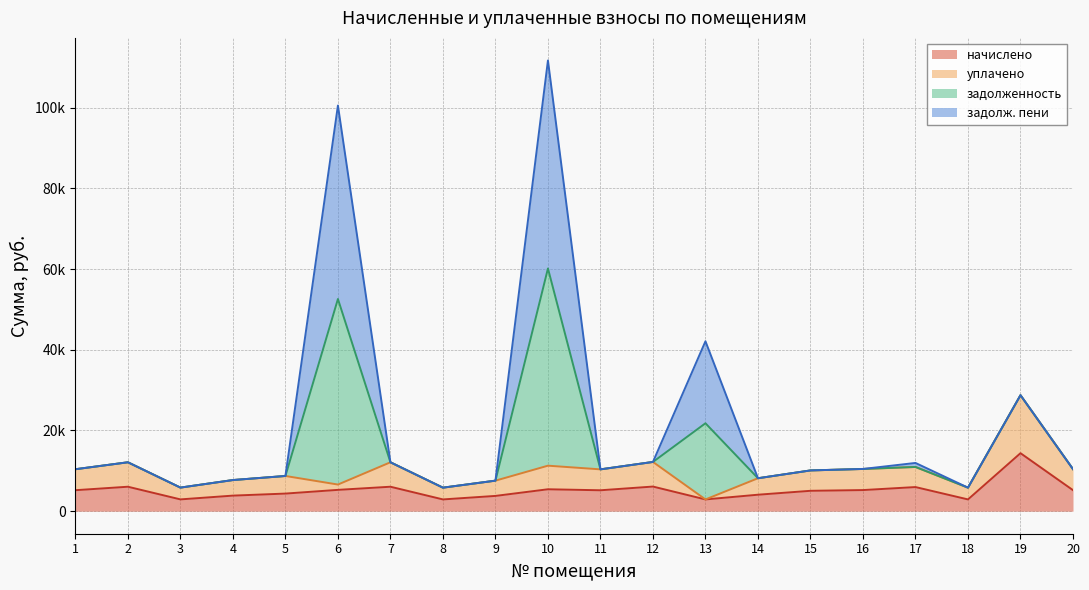

What are all the series names shown in the legend?

начислено, уплачено, задолженность, задолж. пени